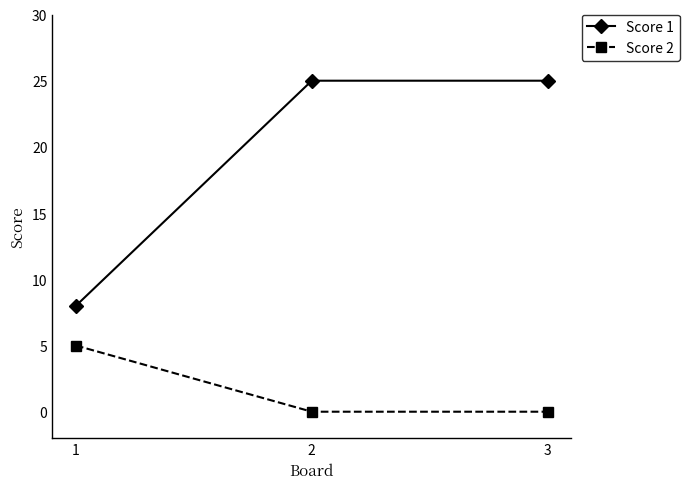

Rank the series at 2 from lowest to highest value.

Score 2, Score 1